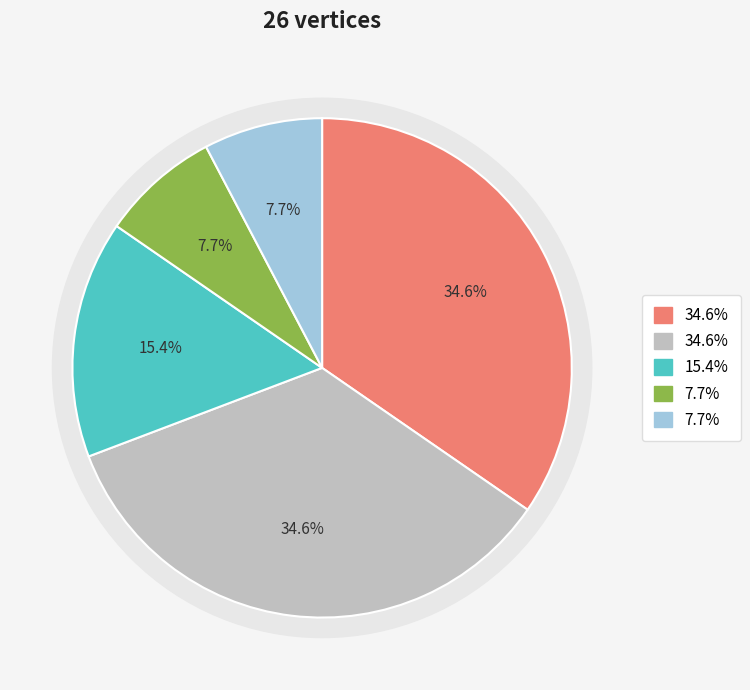

To the nearest percent, what portion does G3 represent?

15%